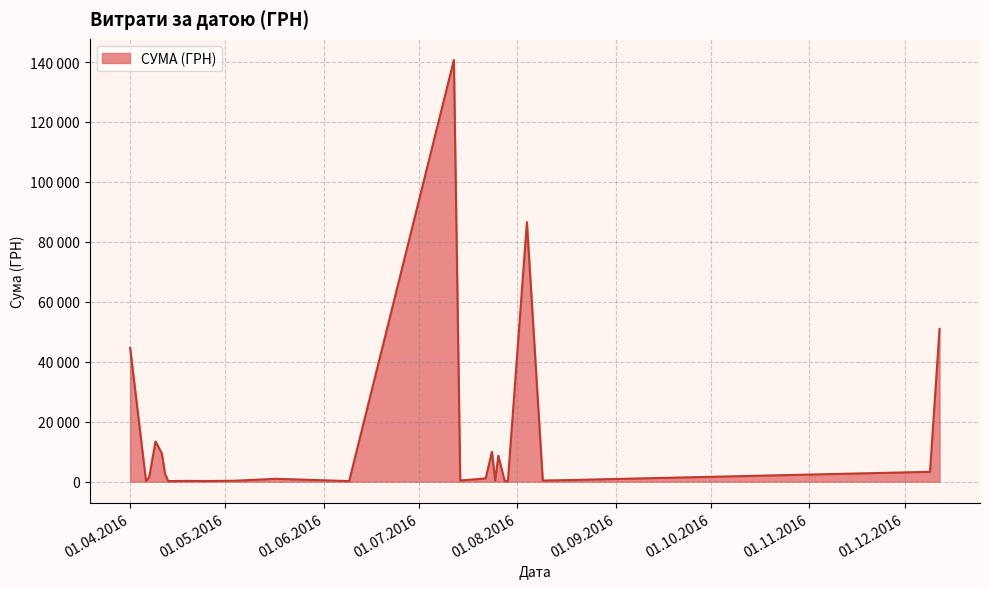

What is the label of the 13th point from the left?

28.07.2016